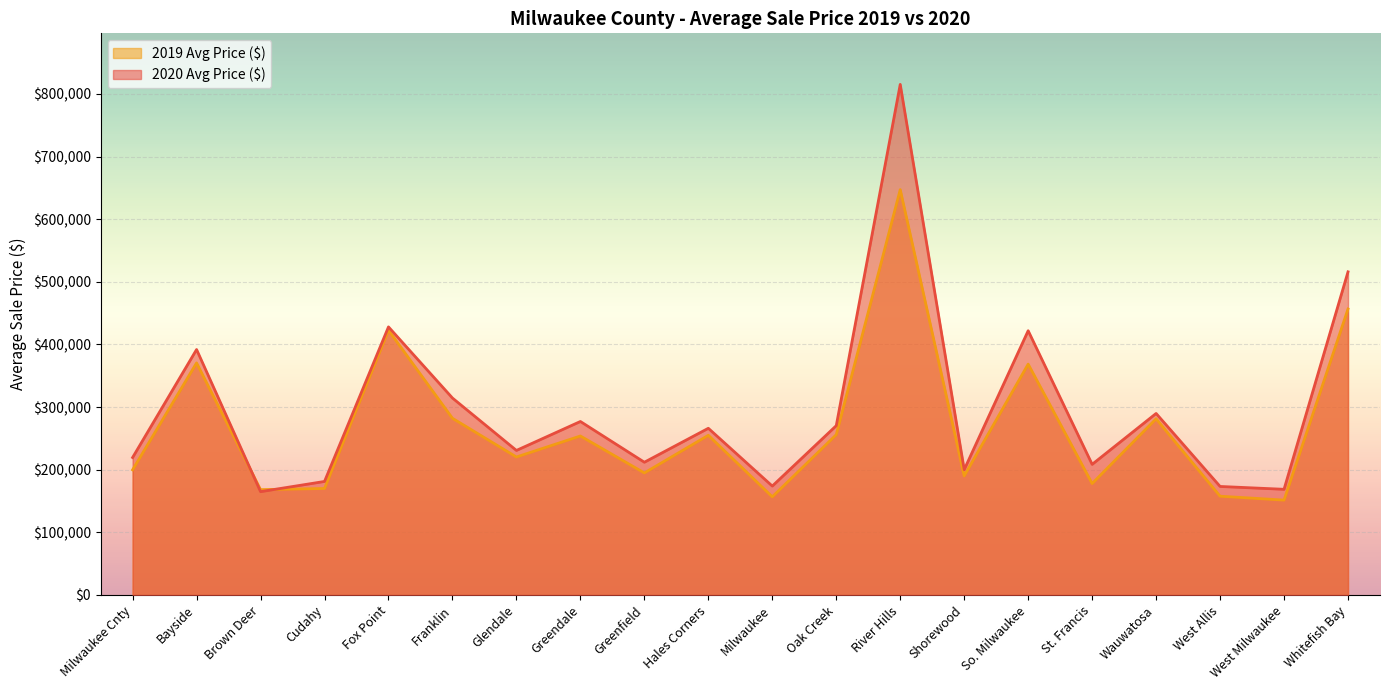

What is the difference between the 2019 Avg Price ($) values at Oak Creek and Glendale?

35622